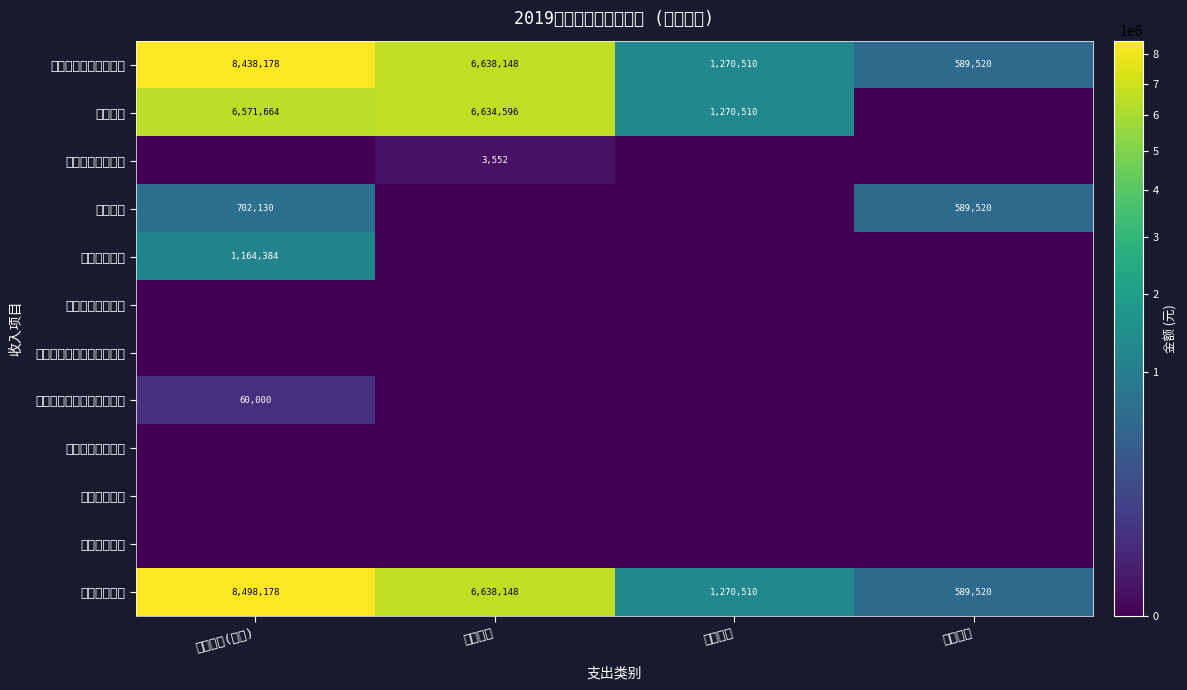

What is the difference between the 本年收入合计 values at 本年预算(收入) and 公用支出?

7227668